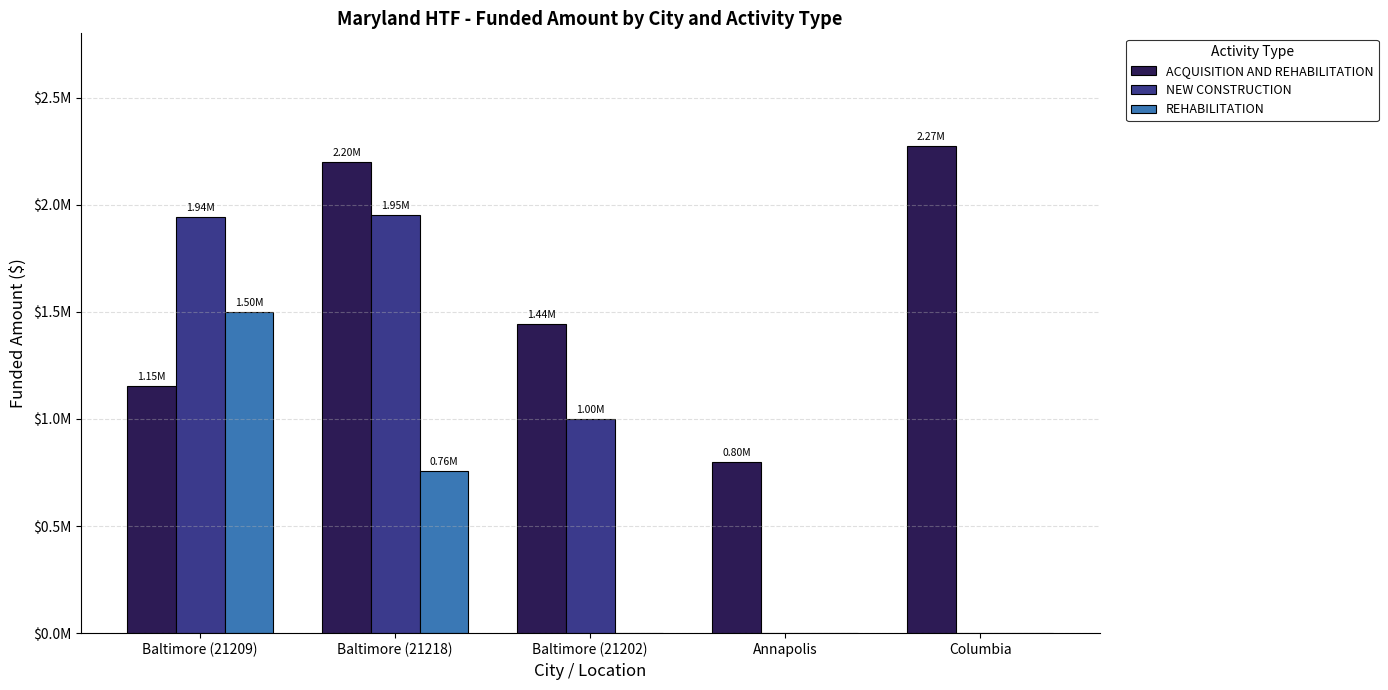

What is the label of the 4th bar from the right?

Baltimore (21218)